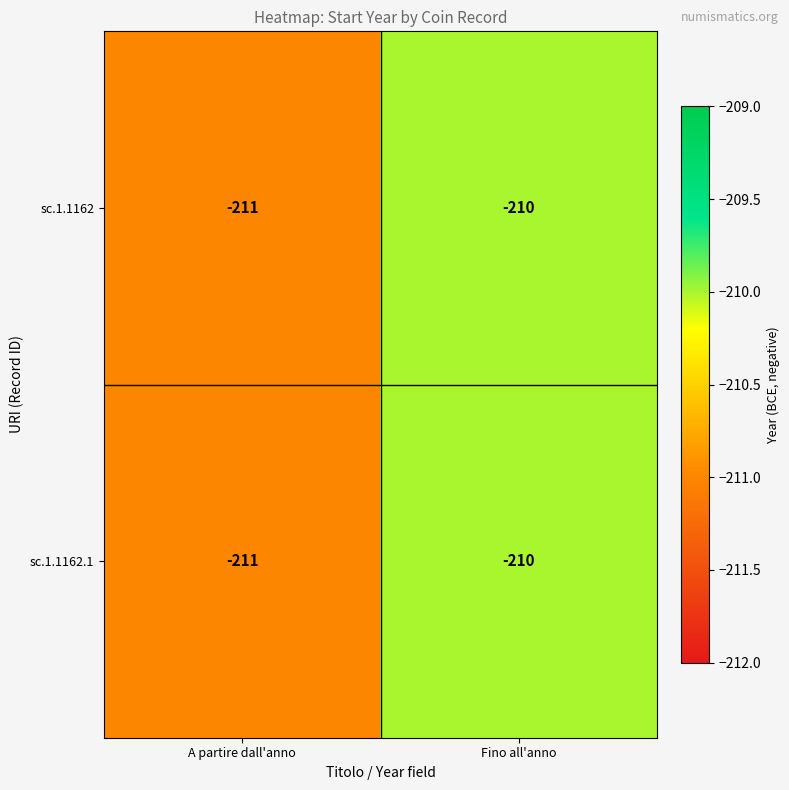

Which label corresponds to the largest value in the chart?

Fino all'anno